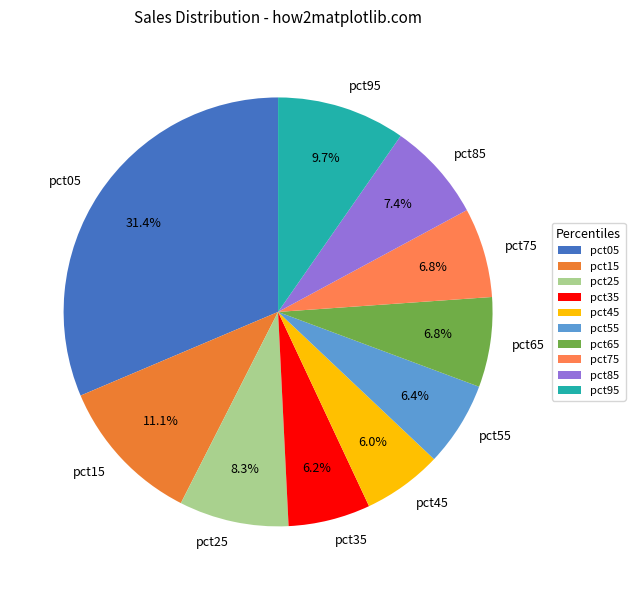

To the nearest percent, what is the combined percentage of pct65 and pct45?

13%